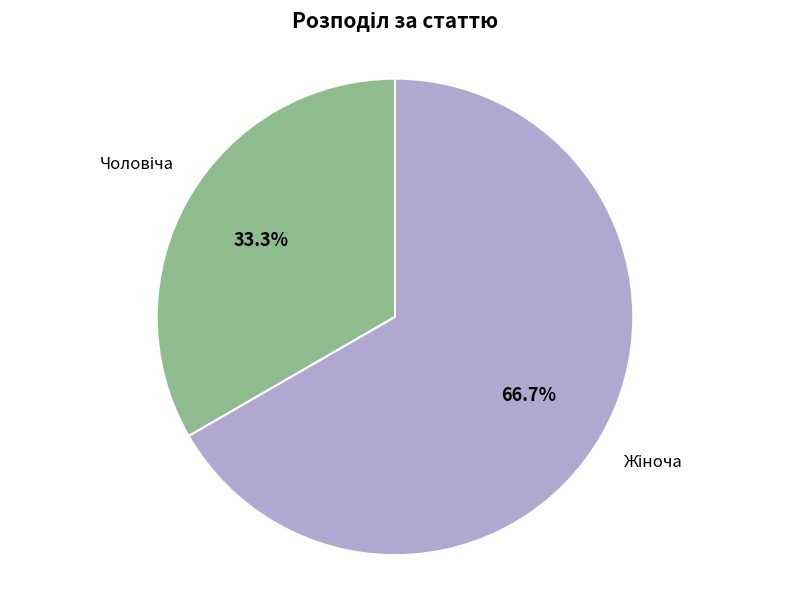

Is there a majority slice in this chart?

Yes